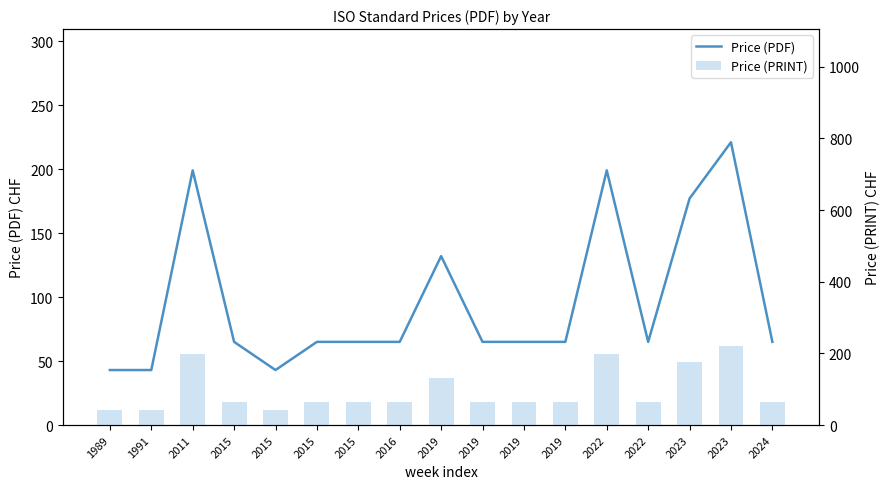

Where does the Price (PRINT) series first go above 65?

2011